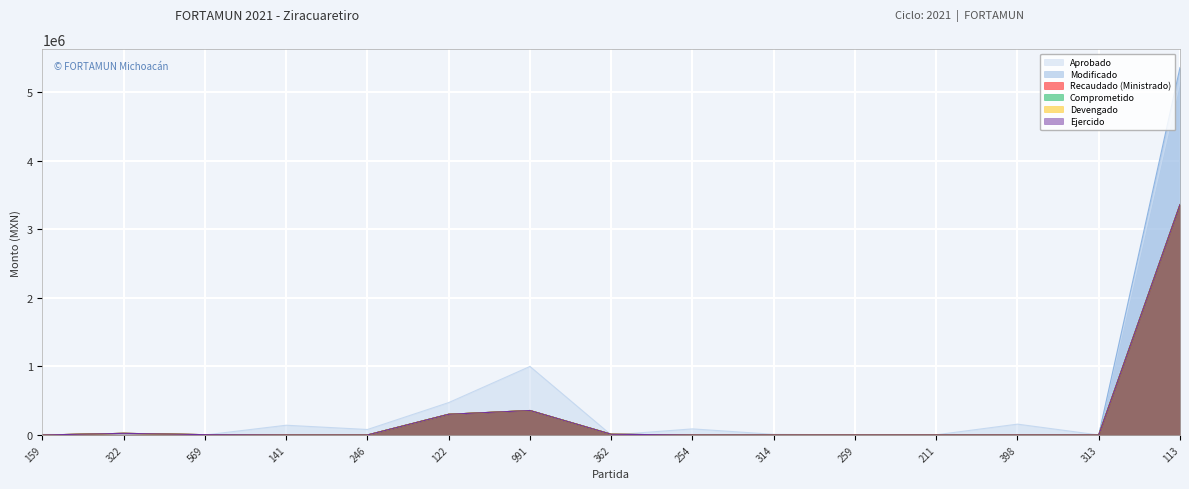

Between which two adjacent categories do Aprobado and Comprometido first intersect?

159 and 322